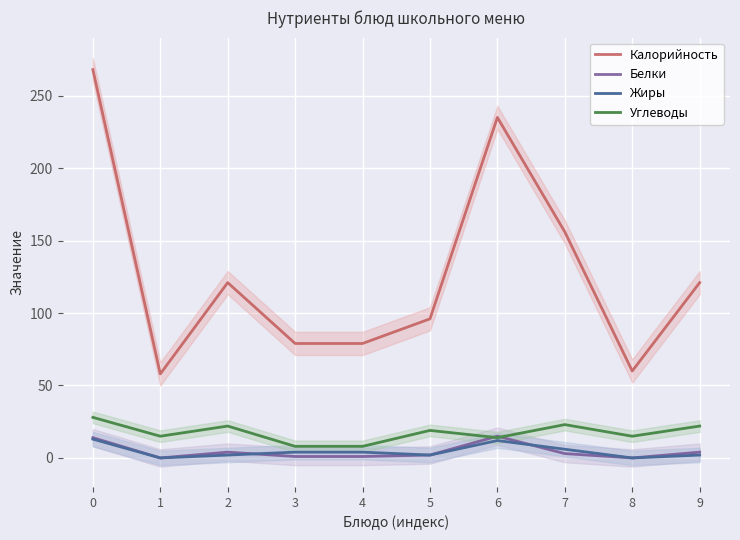

Which series has the largest total across all categories?

Калорийность